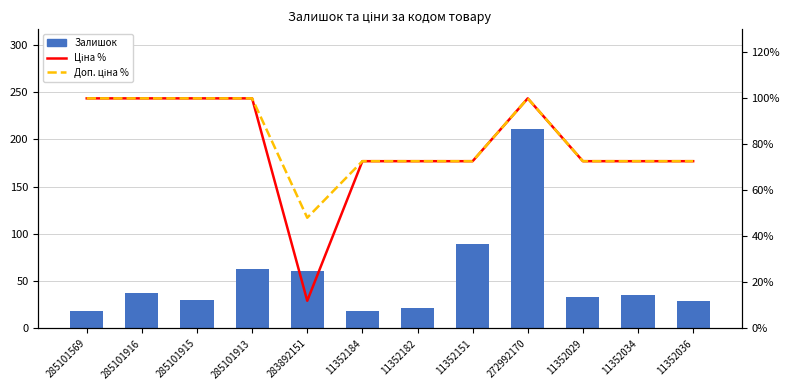

What is the value of the Доп. ціна % bar at the 1st from the left?

100.0